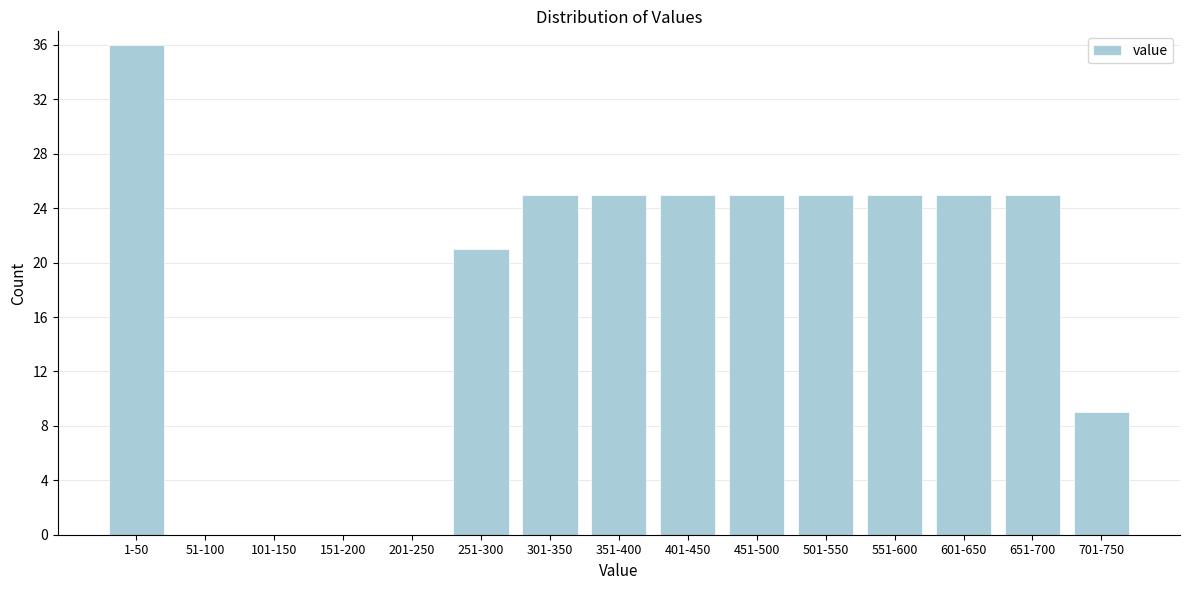

Reading right to left, what are all the values shown in this chart?

701-750=9	651-700=25	601-650=25	551-600=25	501-550=25	451-500=25	401-450=25	351-400=25	301-350=25	251-300=21	201-250=0	151-200=0	101-150=0	51-100=0	1-50=36